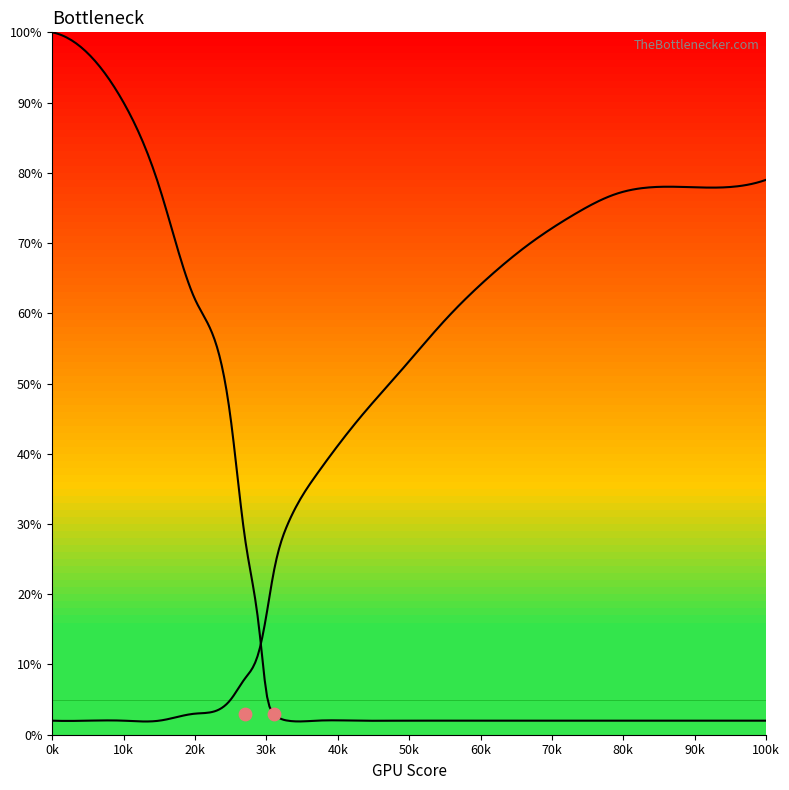

Is the value of Left Curve at 17 greater than the value of Right Curve at 15?

No